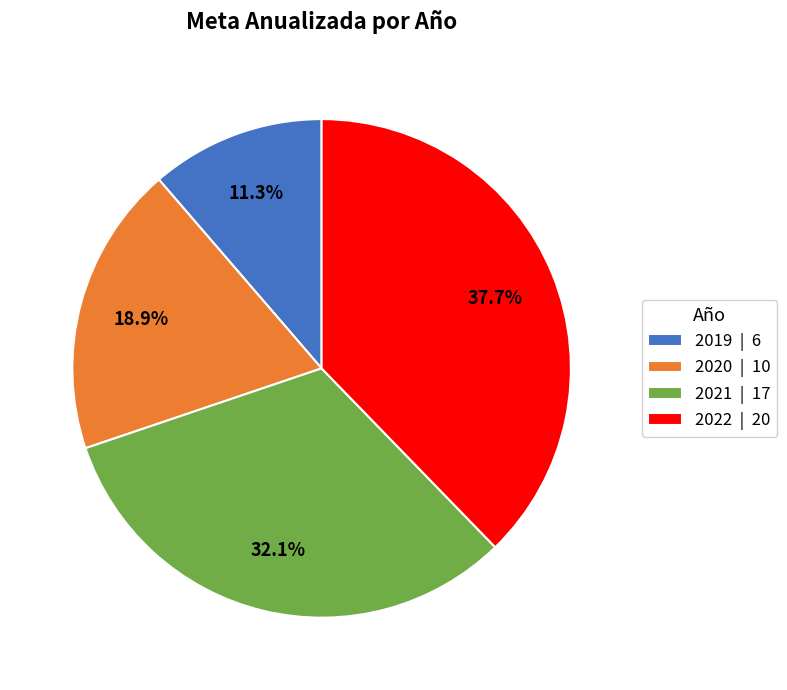

The 2022 slice represents 44% of the pie. True or false?

False